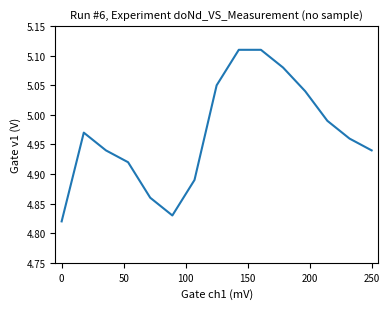

True or false: the data shows 7.0 at 0.

False